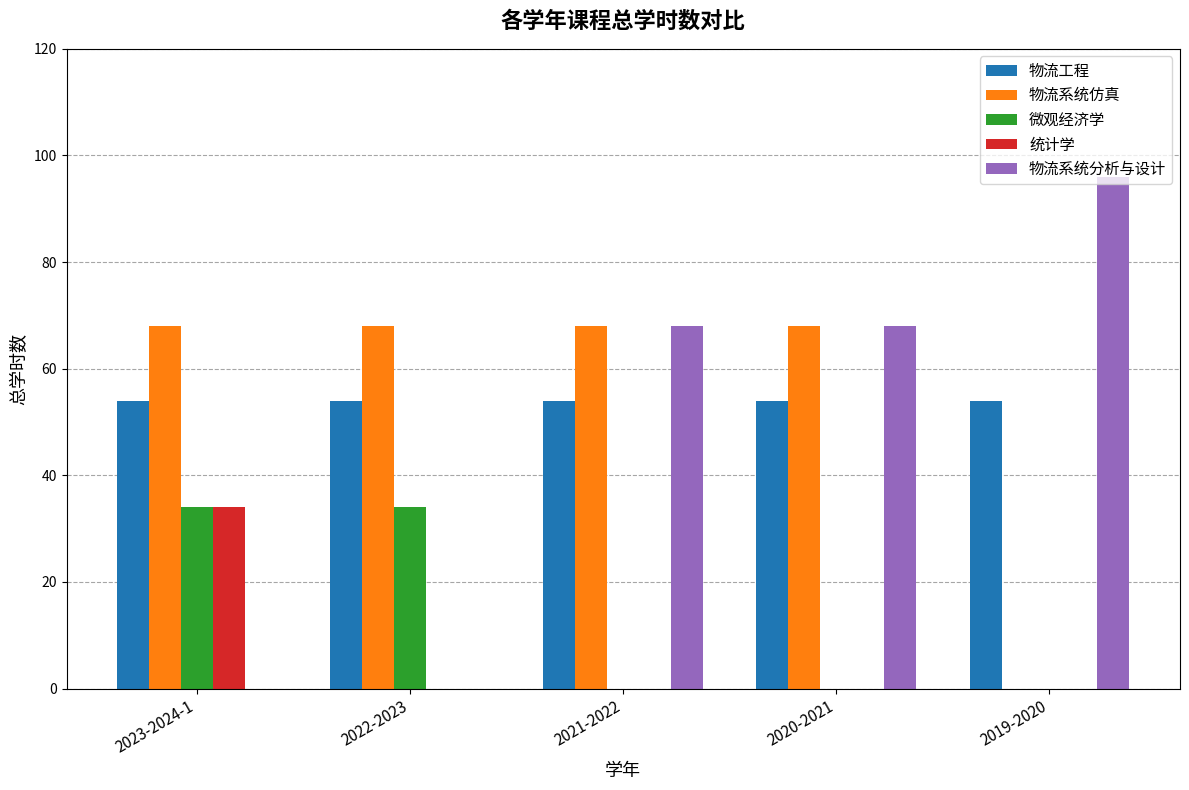

The value of 物流系统仿真 at 2022-2023 is 68. True or false?

True